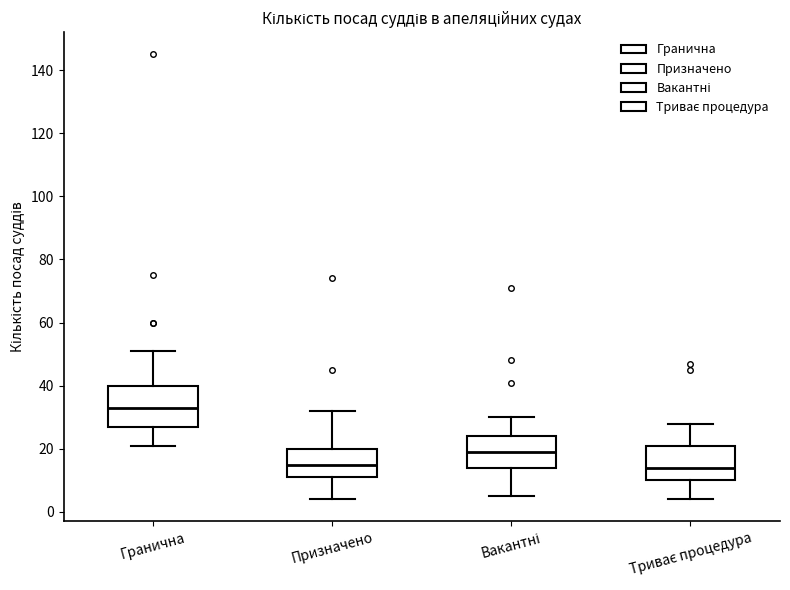

Where is the upper edge of the box for Гранична on the y-axis? The values are not printed on the chart, so give them approximately, as read against the axis.

40